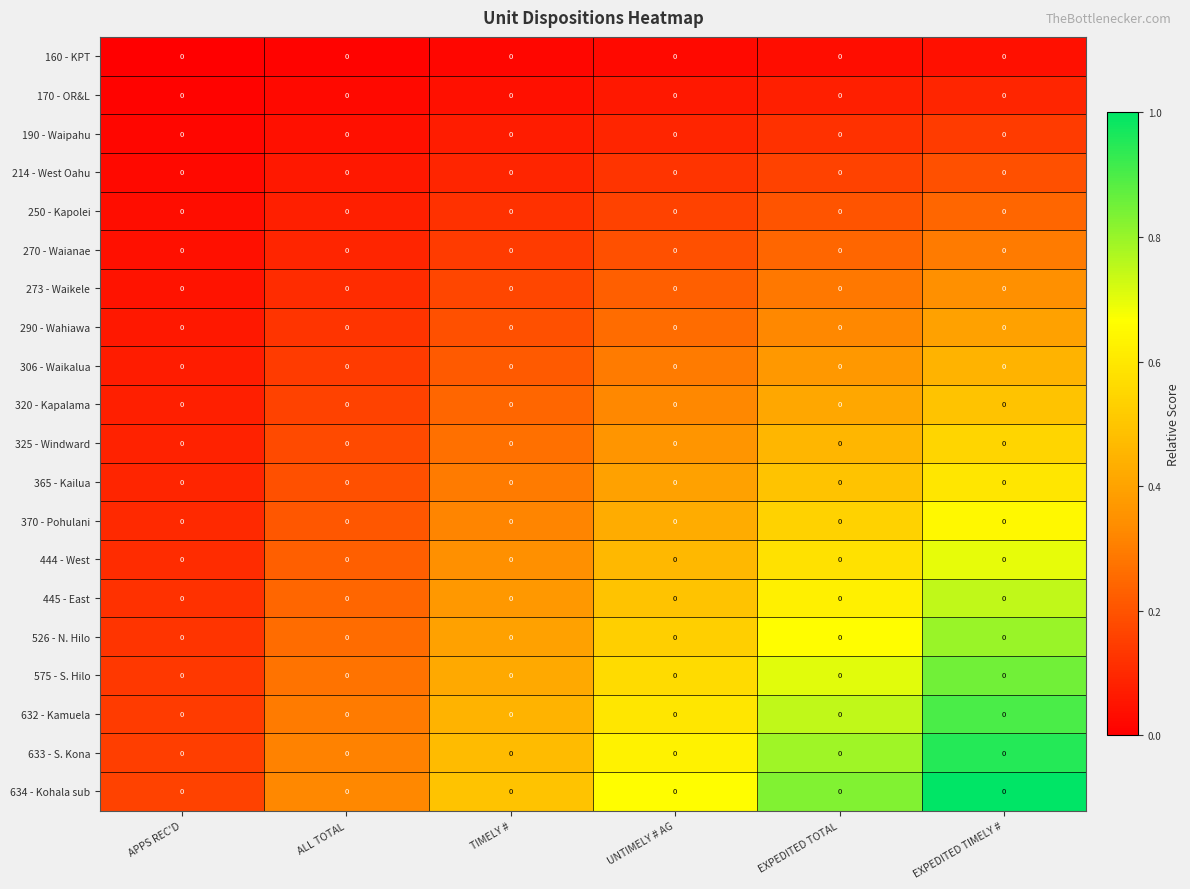

What is the maximum value shown in the chart?

1.0